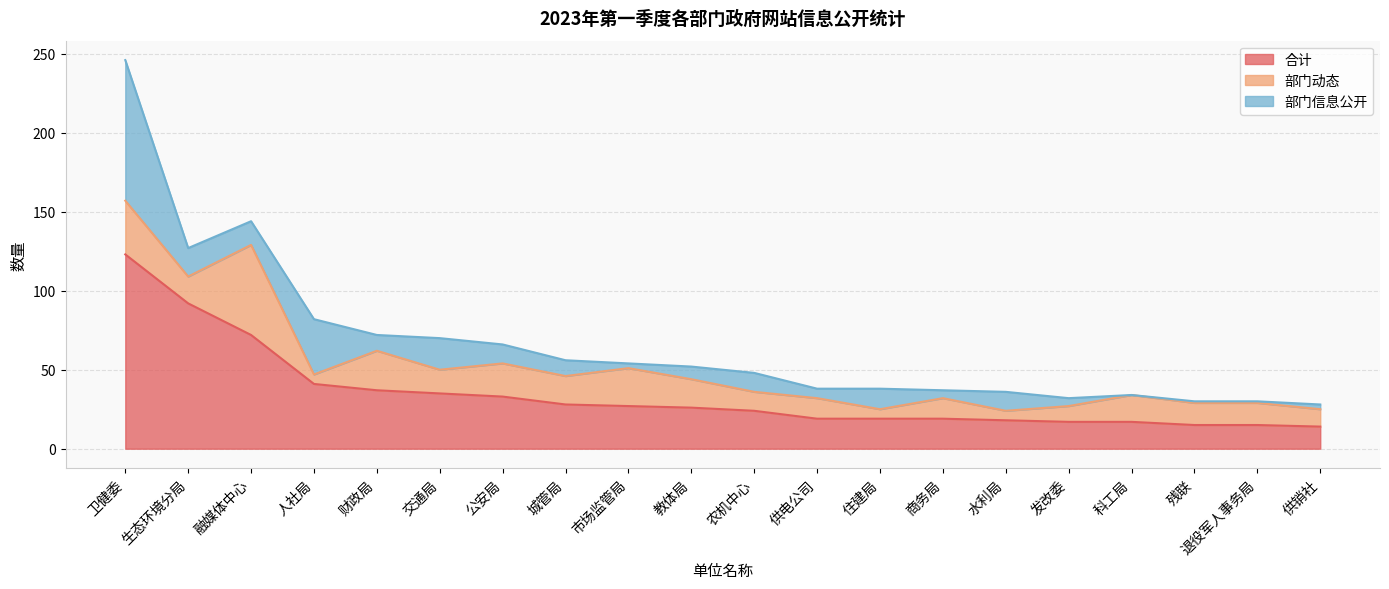

Where is 部门动态 nearest to the value 31?

卫健委